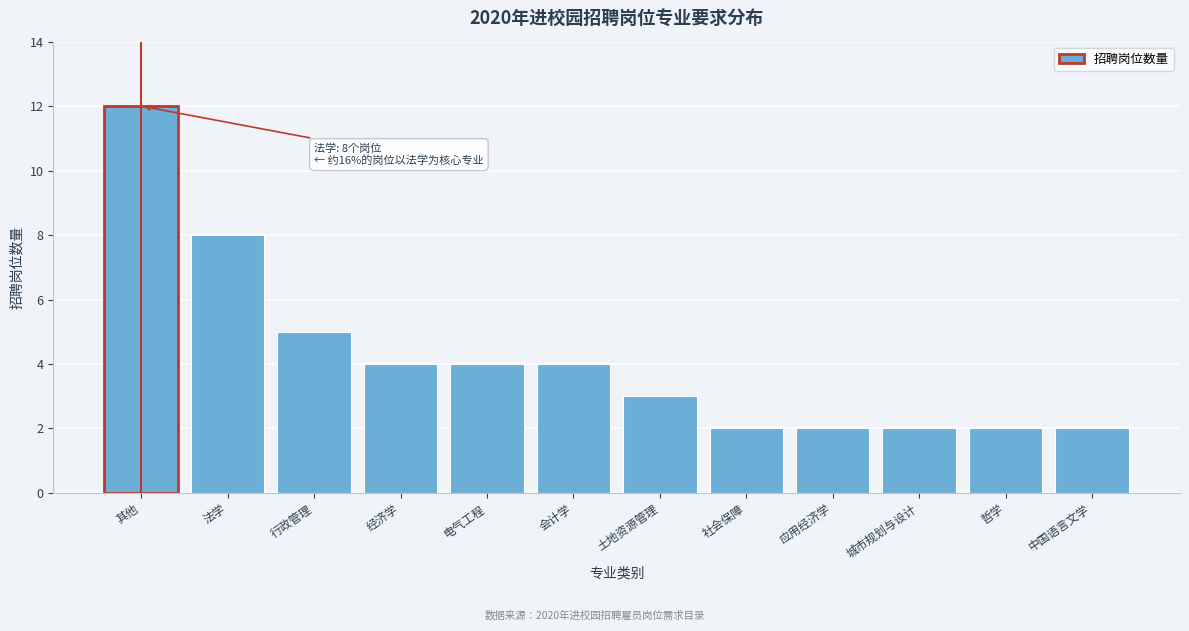

Reading right to left, transcribe all the data shown in this chart.

2	2	2	2	2	3	4	4	4	5	8	12